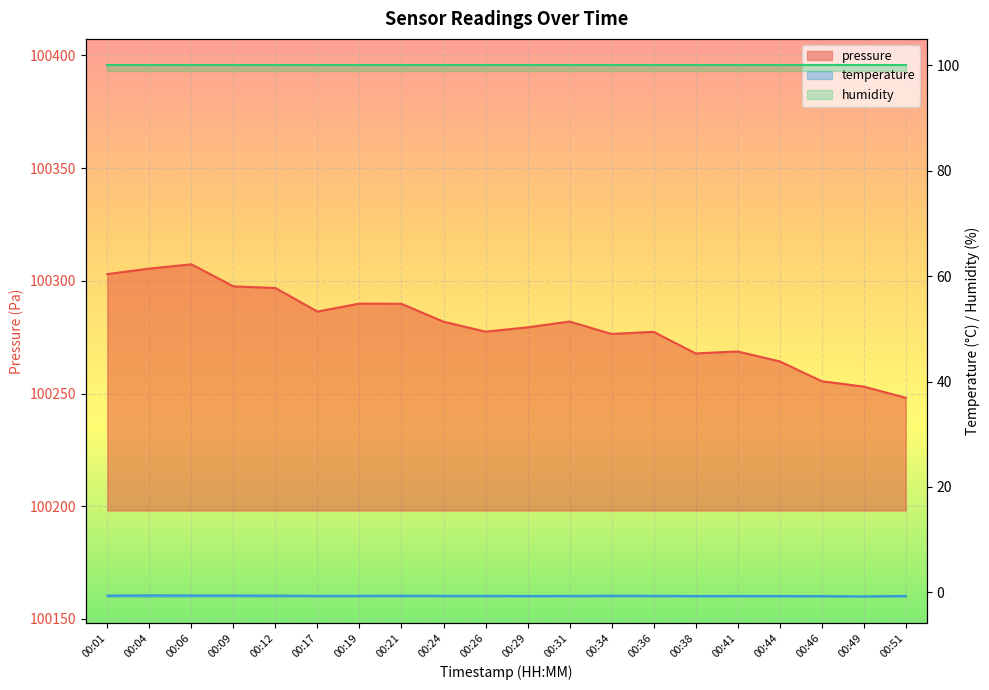

What is the sum of all pressure values?

2005608.2